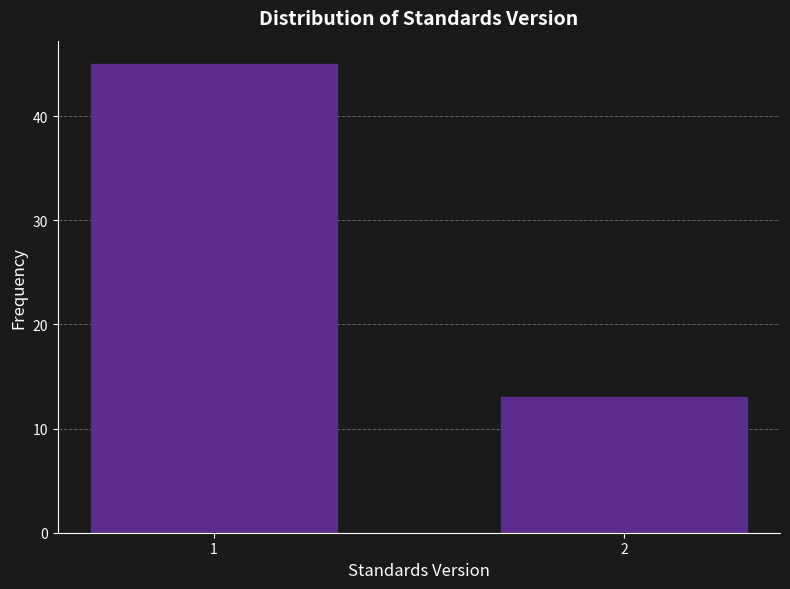

Reading left to right, list all the values displayed in this chart.

45	13